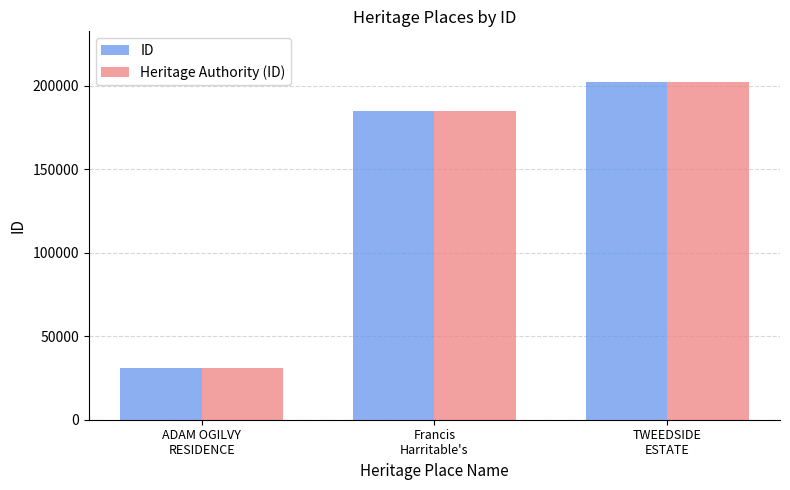

What is the label of the 1st bar from the right?

TWEEDSIDE
ESTATE